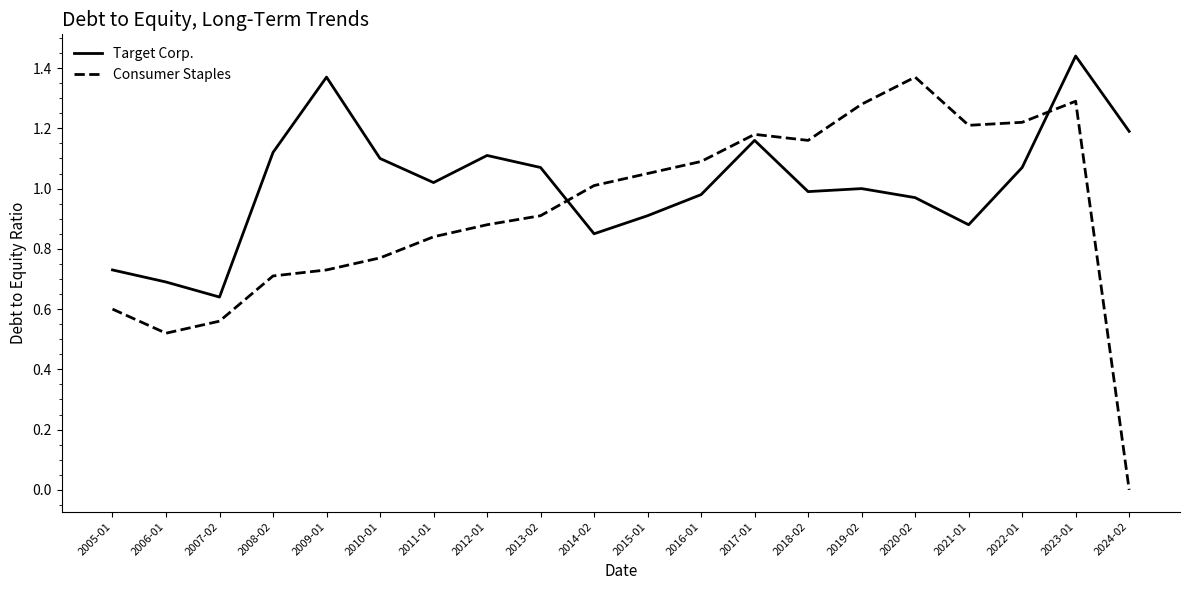

What position from the left is 2006-01?

2